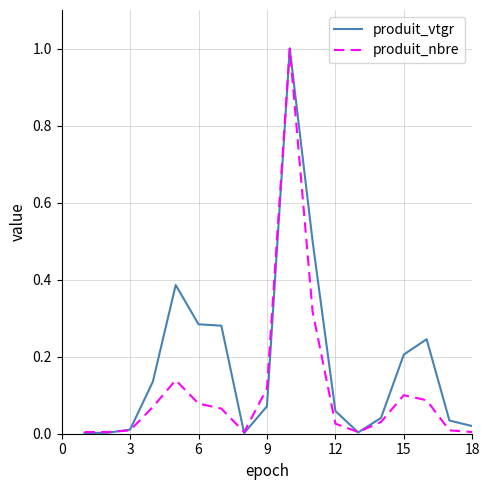

Which series has the largest total across all categories?

produit_vtgr